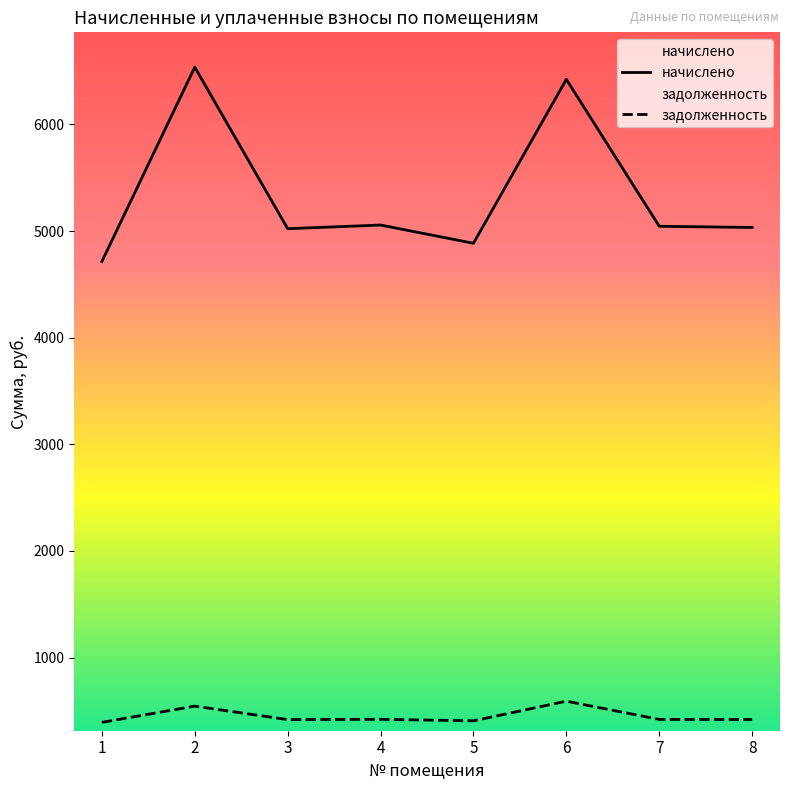

Does the chart have visible grid lines?

No